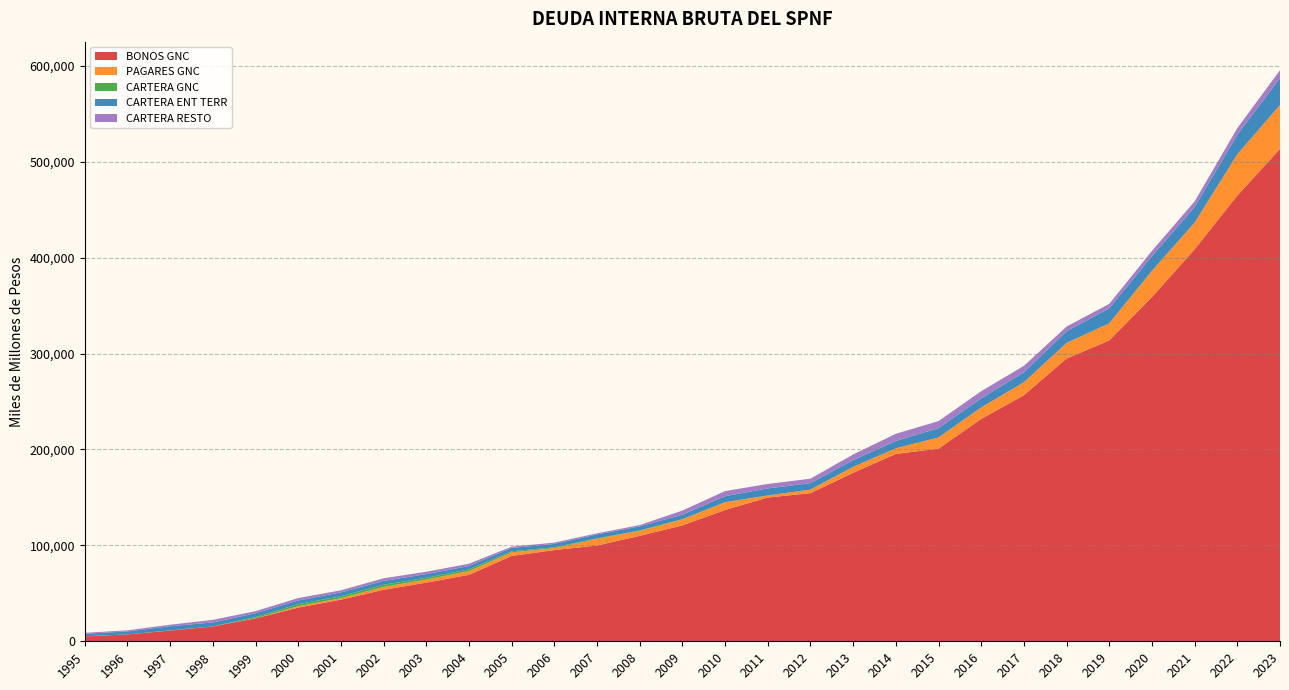

Reading left to right, list all the values displayed in this chart.

BONOS GNC: 1995=5161.3	1996=7161.5	1997=11105.0	1998=15442.1	1999=23885.1	2000=35153.7	2001=43409.2	2002=53695.5	2003=61174.7	2004=69300.3	2005=88957.4	2006=95104.1	2007=99900.5	2008=109936.6	2009=120849.6	2010=136936.3	2011=149923.1	2012=154423.4	2013=175675.2	2014=195393.7	2015=200867.0	2016=231882.3	2017=256561.7	2018=294857.0	2019=313717.1	2020=358960.2	2021=408728.8	2022=464828.0	2023=513364.3
PAGARES GNC: 1995=55.2	1996=5.1	1997=4.8	1998=4.4	1999=107.1	2000=1394.9	2001=1498.1	2002=3033.2	2003=3170.6	2004=3910.5	2005=3769.0	2006=2023.1	2007=6899.0	2008=5217.6	2009=6205.4	2010=7999.1	2011=2141.9	2012=3760.7	2013=6263.1	2014=5848.0	2015=11713.0	2016=11988.0	2017=13602.0	2018=16150.0	2019=17808.0	2020=27365.0	2021=27921.0	2022=43055.6	2023=45916.4
CARTERA GNC: 1995=55.3	1996=9.4	1997=241.3	1998=112.1	1999=1281.4	2000=2193.4	2001=2110.7	2002=2245.6	2003=1882.3	2004=1797.4	2005=1082.3	2006=836.8	2007=552.1	2008=413.0	2009=282.1	2010=140.0	2011=2.3	2012=14.3	2013=25.5	2014=20.2	2015=3.0	2016=3.8	2017=2.8	2018=99.2	2019=114.6	2020=2.7	2021=2.4	2022=4.1	2023=4.1
CARTERA ENT TERR: 1995=2610.7	1996=3097.5	1997=4331.6	1998=4135.6	1999=3987.9	2000=3799.2	2001=3985.8	2002=3991.9	2003=3832.9	2004=3488.4	2005=3529.9	2006=3592.8	2007=4085.2	2008=4259.0	2009=4713.3	2010=6285.2	2011=7336.7	2012=6731.2	2013=6993.8	2014=7581.8	2015=9683.0	2016=9476.8	2017=10253.4	2018=12164.1	2019=15548.4	2020=15286.8	2021=16128.5	2022=20285.6	2023=27906.2
CARTERA RESTO: 1995=959.7	1996=1180.2	1997=1611.5	1998=2649.0	1999=2165.1	2000=2505.8	2001=2142.7	2002=2725.5	2003=2450.2	2004=2396.5	2005=1353.8	2006=1341.9	2007=1148.3	2008=1355.8	2009=4285.9	2010=5295.6	2011=4660.1	2012=4623.4	2013=5852.4	2014=7526.0	2015=7379.1	2016=7428.3	2017=6796.1	2018=4923.9	2019=4663.2	2020=5524.5	2021=5927.3	2022=6963.4	2023=8324.3